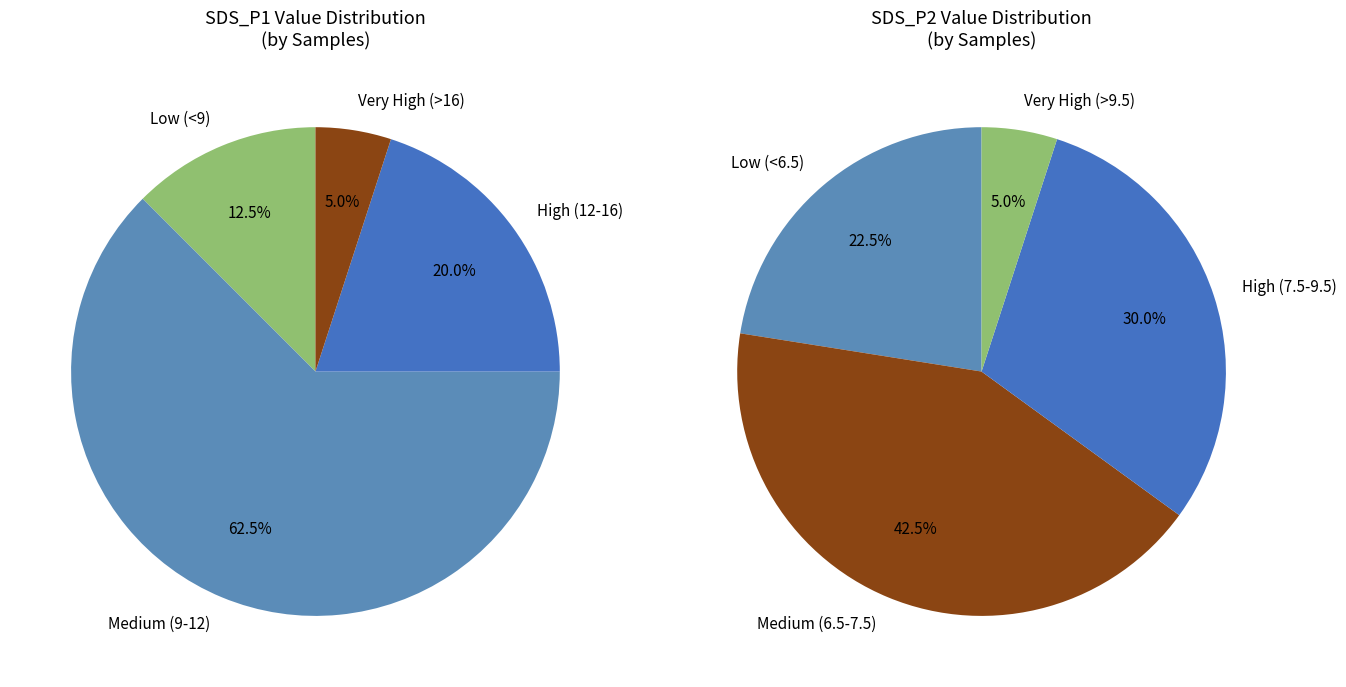

Does any single category account for the majority?

No